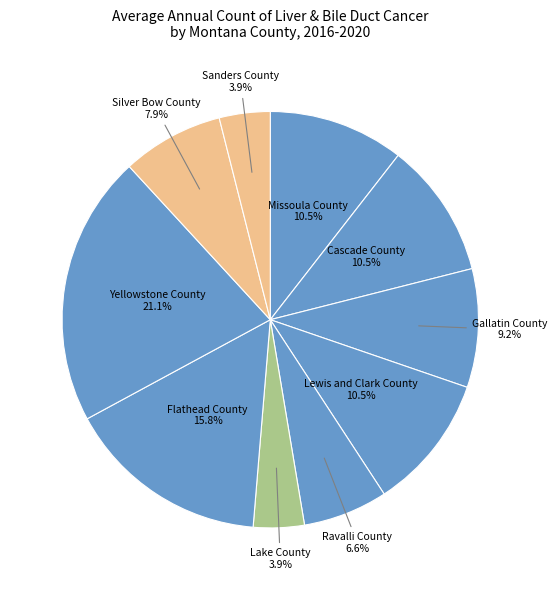

How many slices are in this pie chart?

10